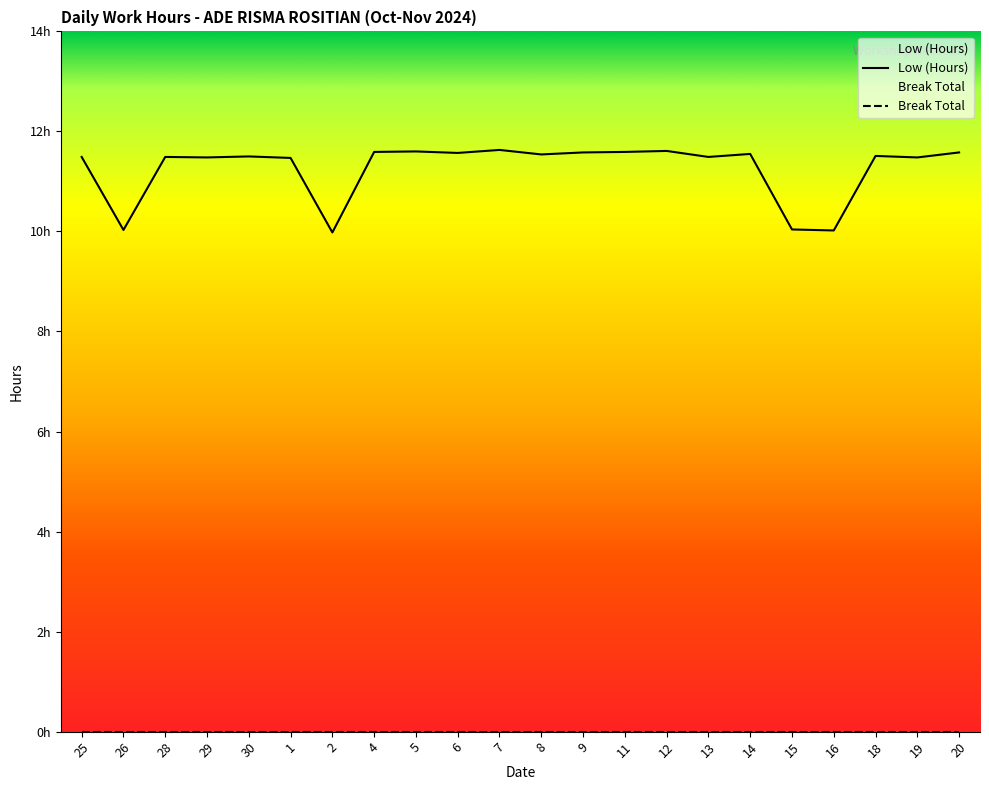

Is this an area chart (filled region under the line)?

No